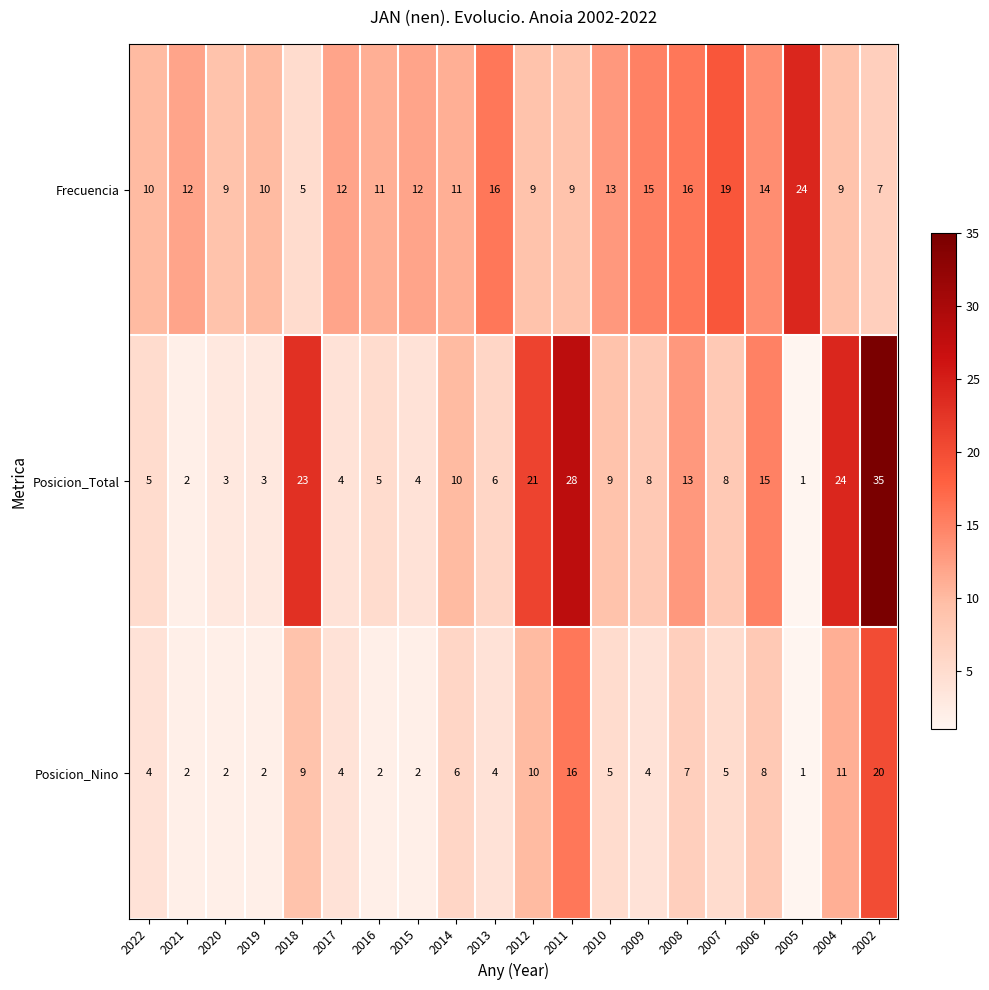

Which series has the largest total across all categories?

Frecuencia